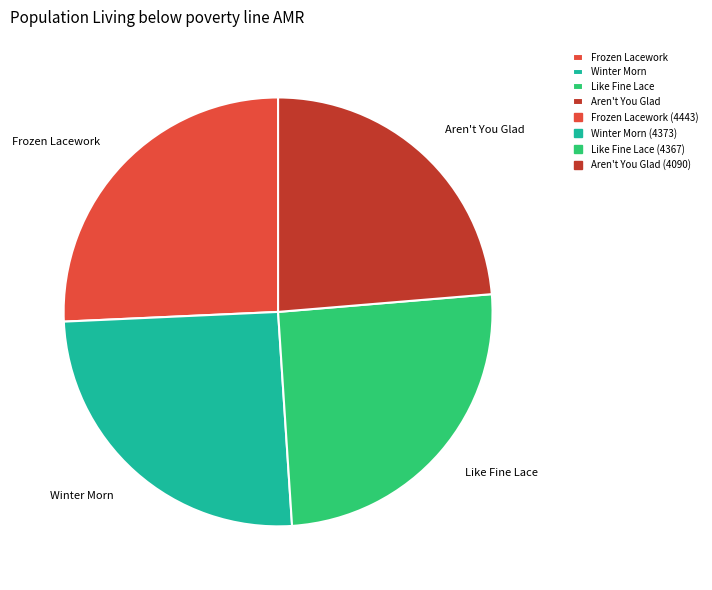

Does Winter Morn represent more than half of the total?

No